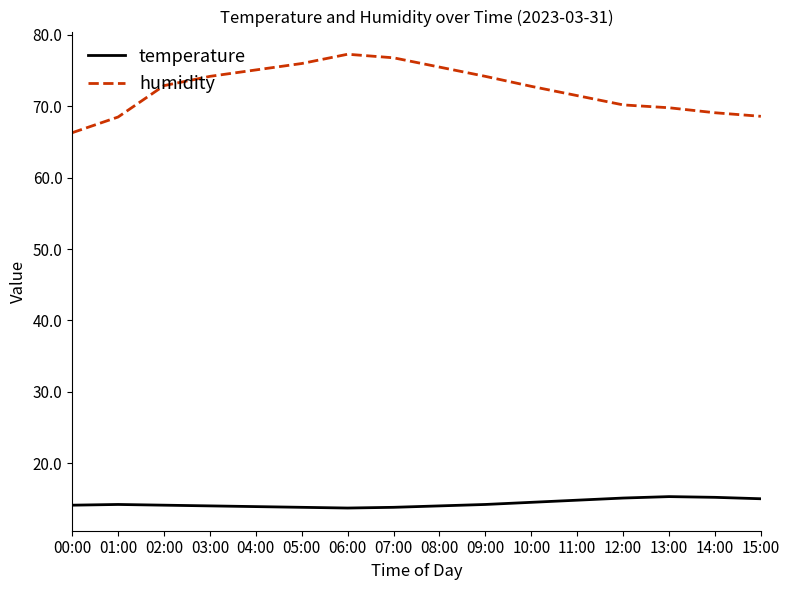

Which series has the largest total across all categories?

humidity